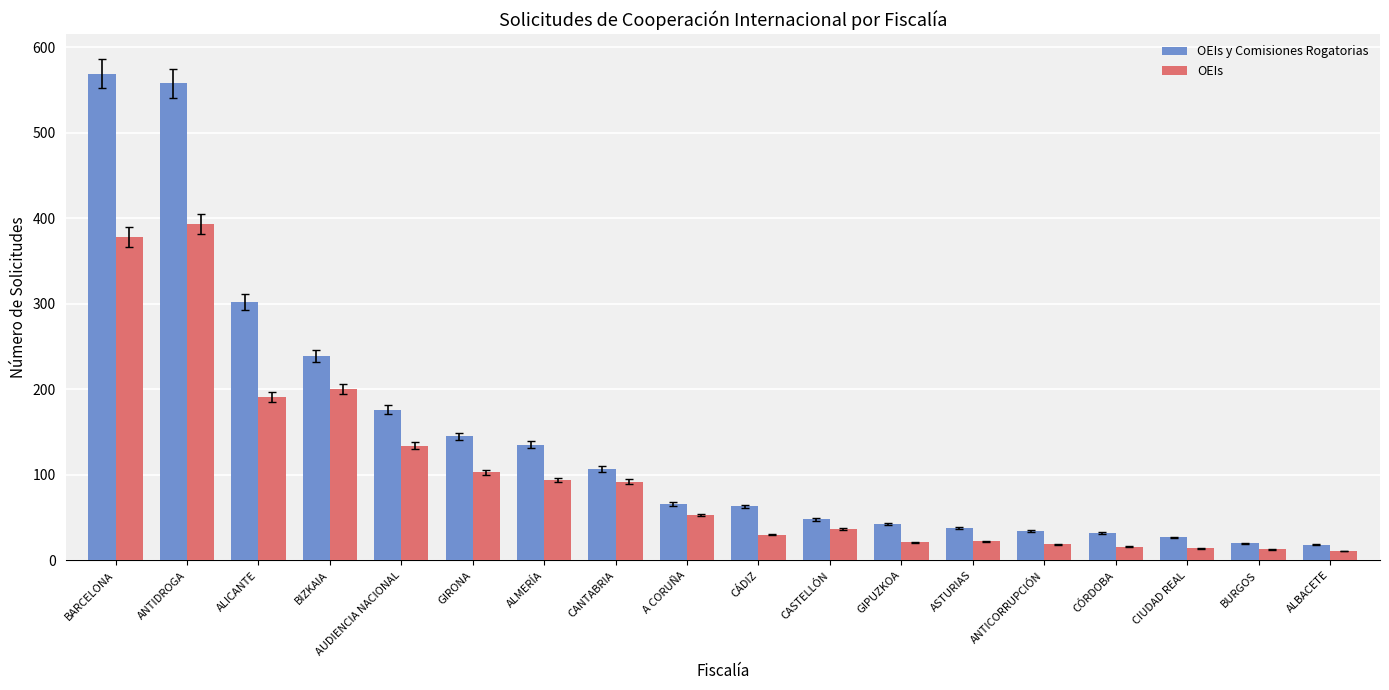

How many bars are there in total?

36